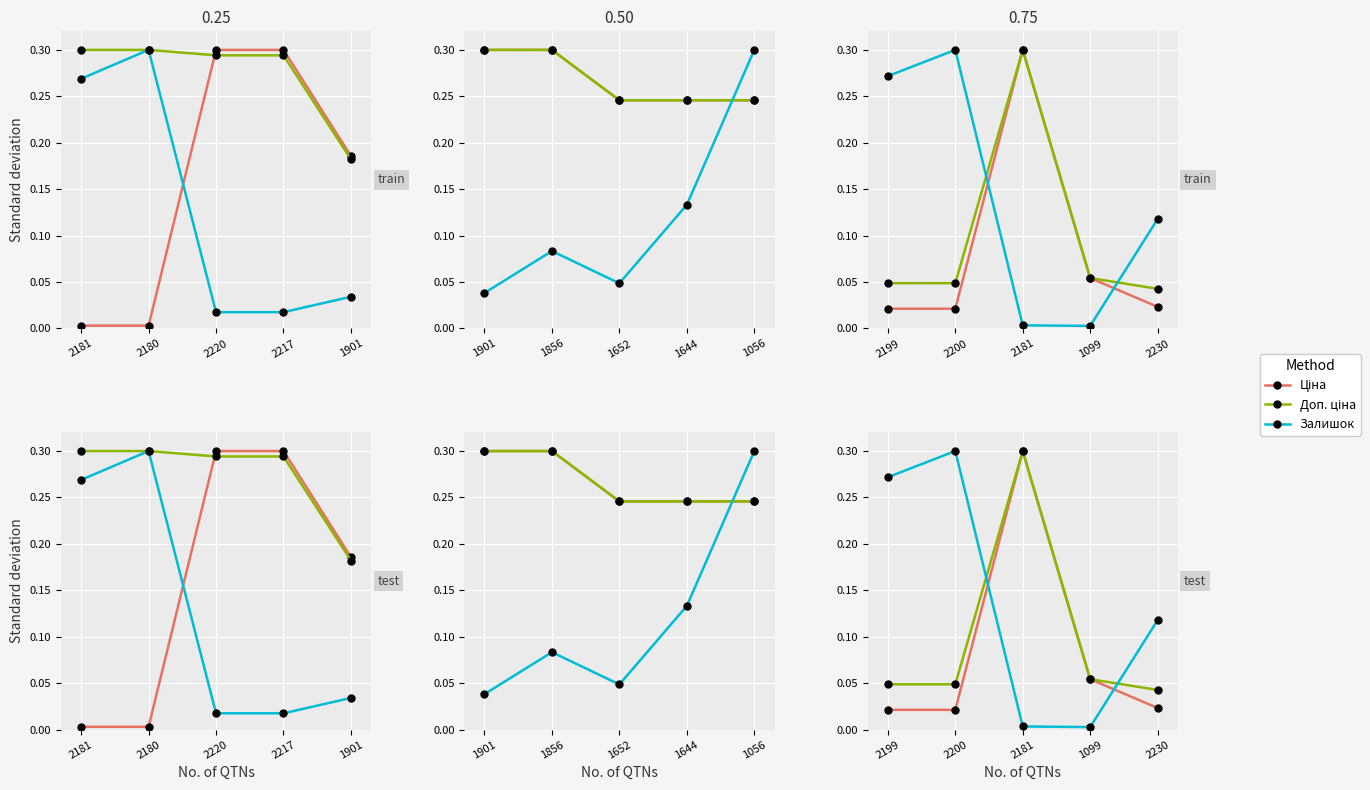

How many lines are shown in the chart?

3